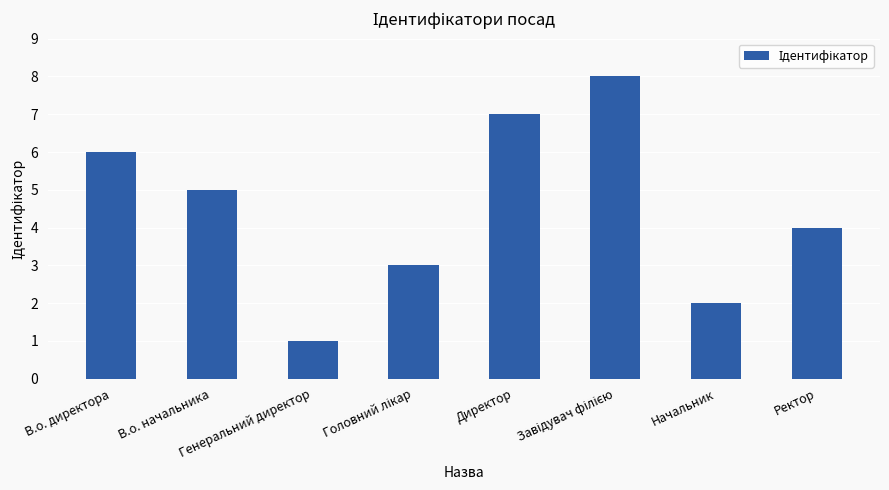

How many data points are less than 5?

4